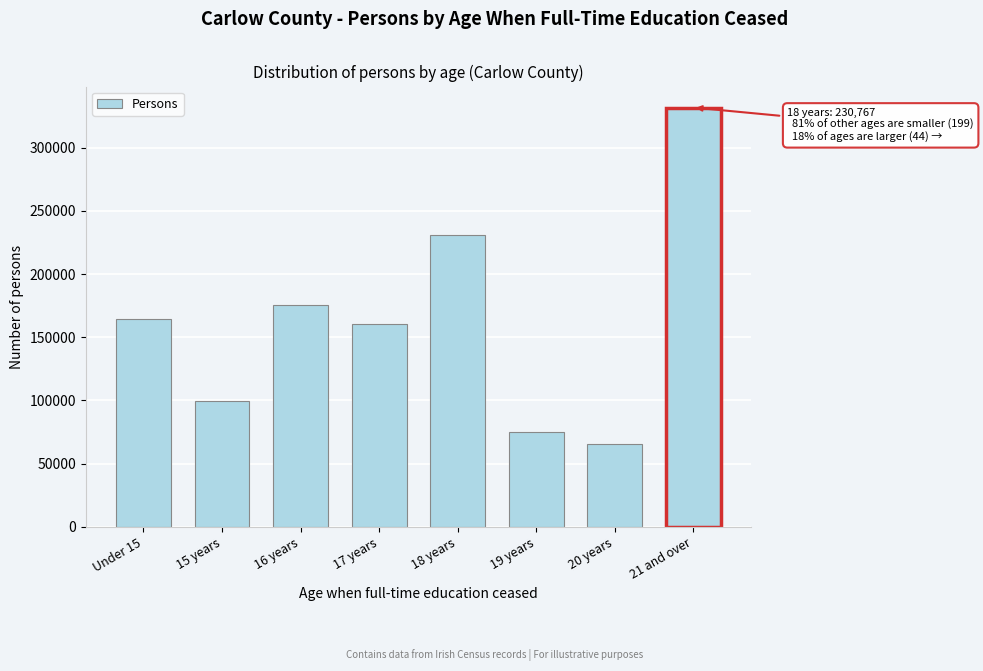

Reading right to left, transcribe all the data shown in this chart.

331953	65151	75339	230767	160781	175819	99669	164716